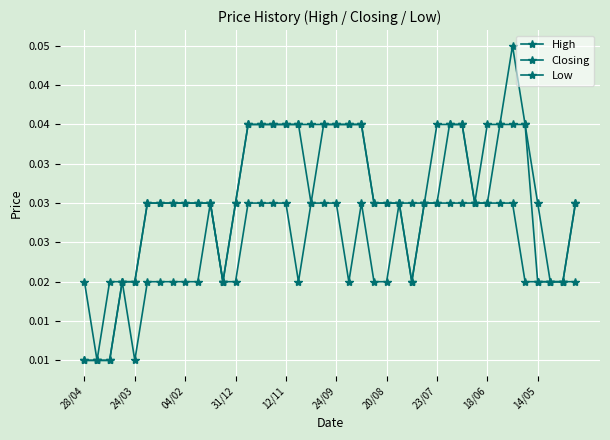

In High, how many points are higher than both neighbors (excluding endpoints)?

1